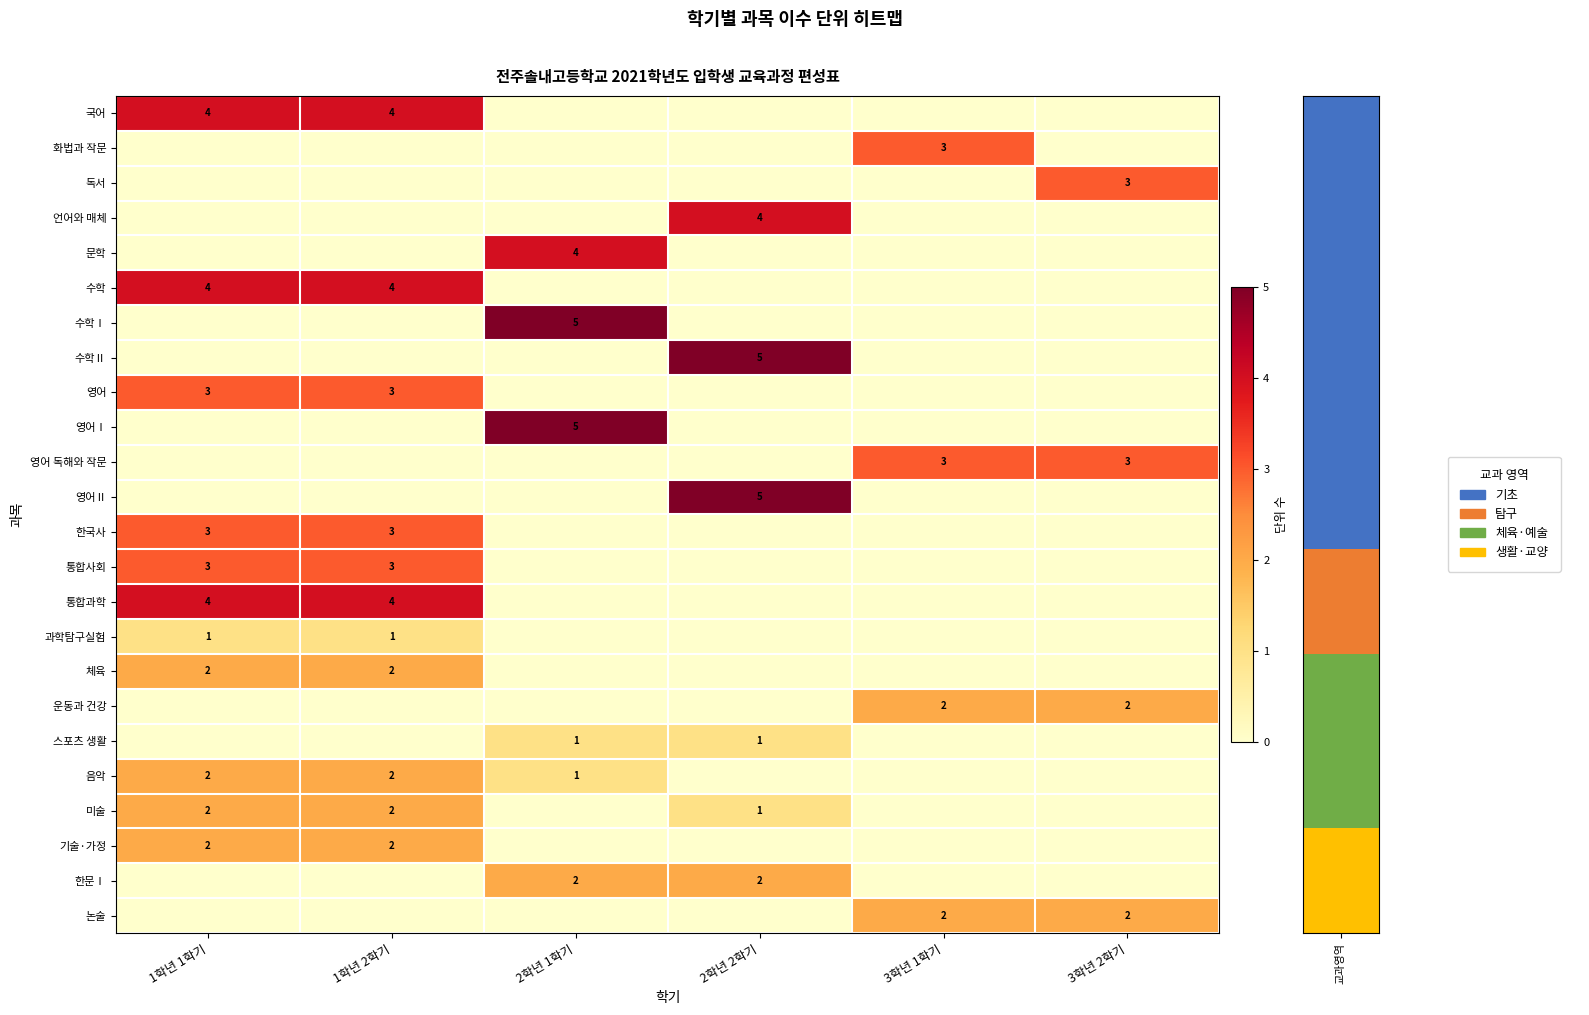

The 논술 series shows 3 at 3학년 2학기. True or false?

False